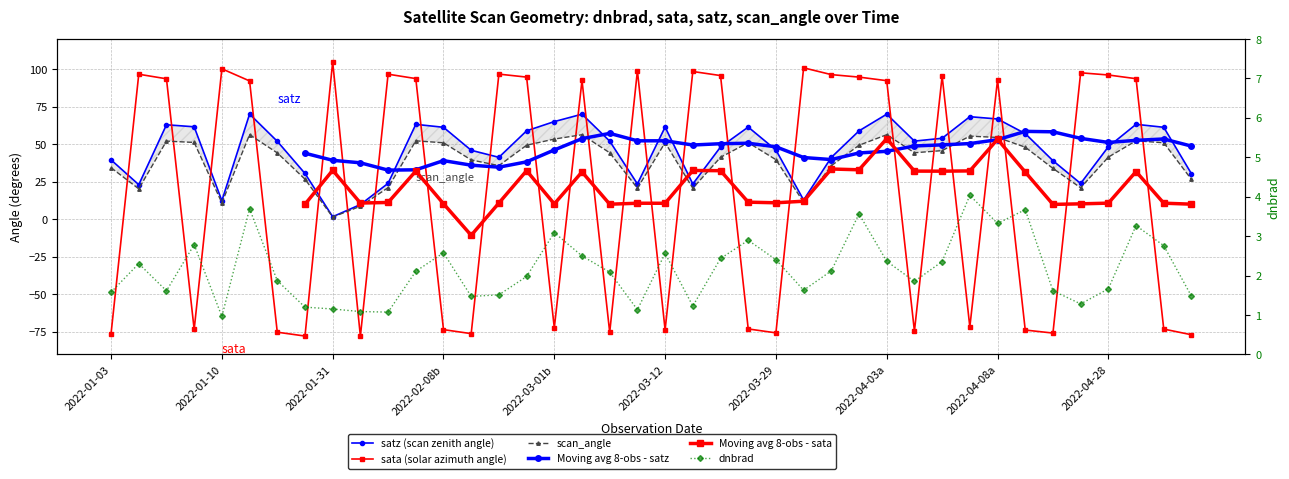

True or false: Moving avg 8-obs - satz and dnbrad cross at least once.

False